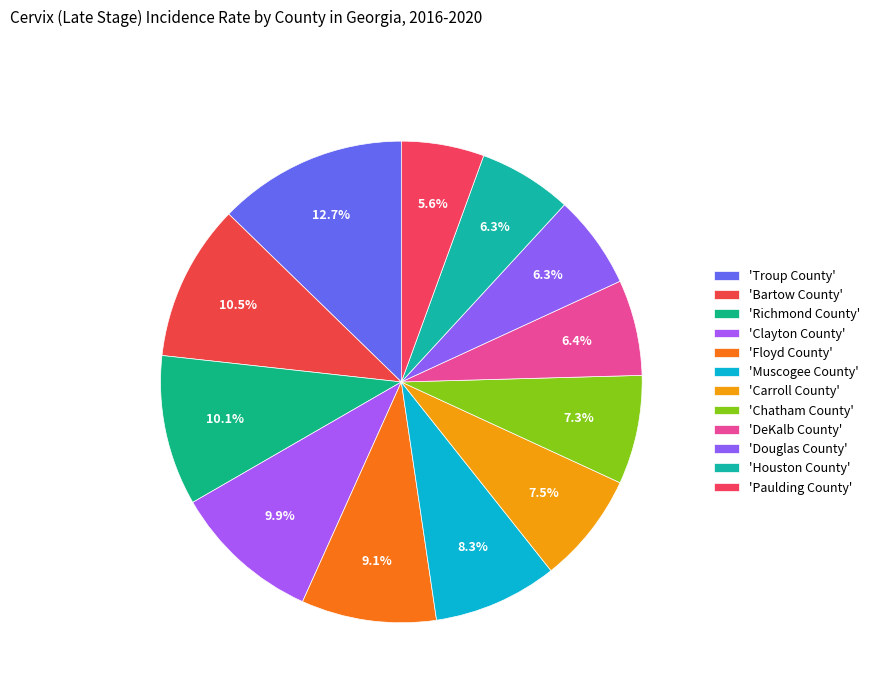

How many slices are in this pie chart?

12